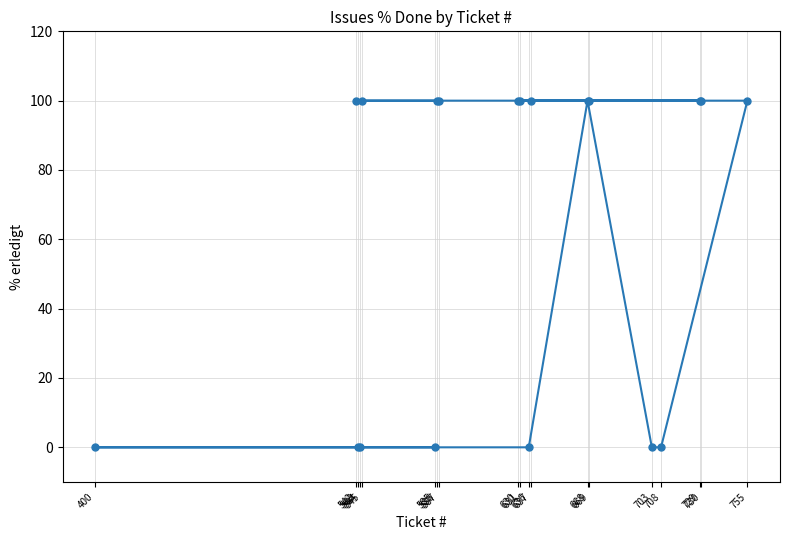

How many data points does each series have?

19